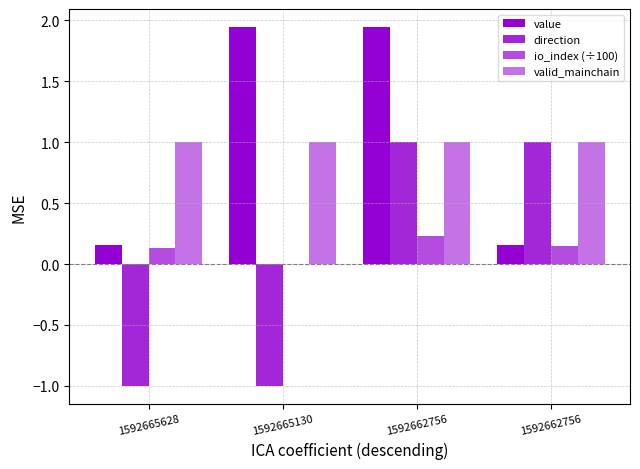

What is the value of the io_index (÷100) bar at the 3rd from the left?

0.2